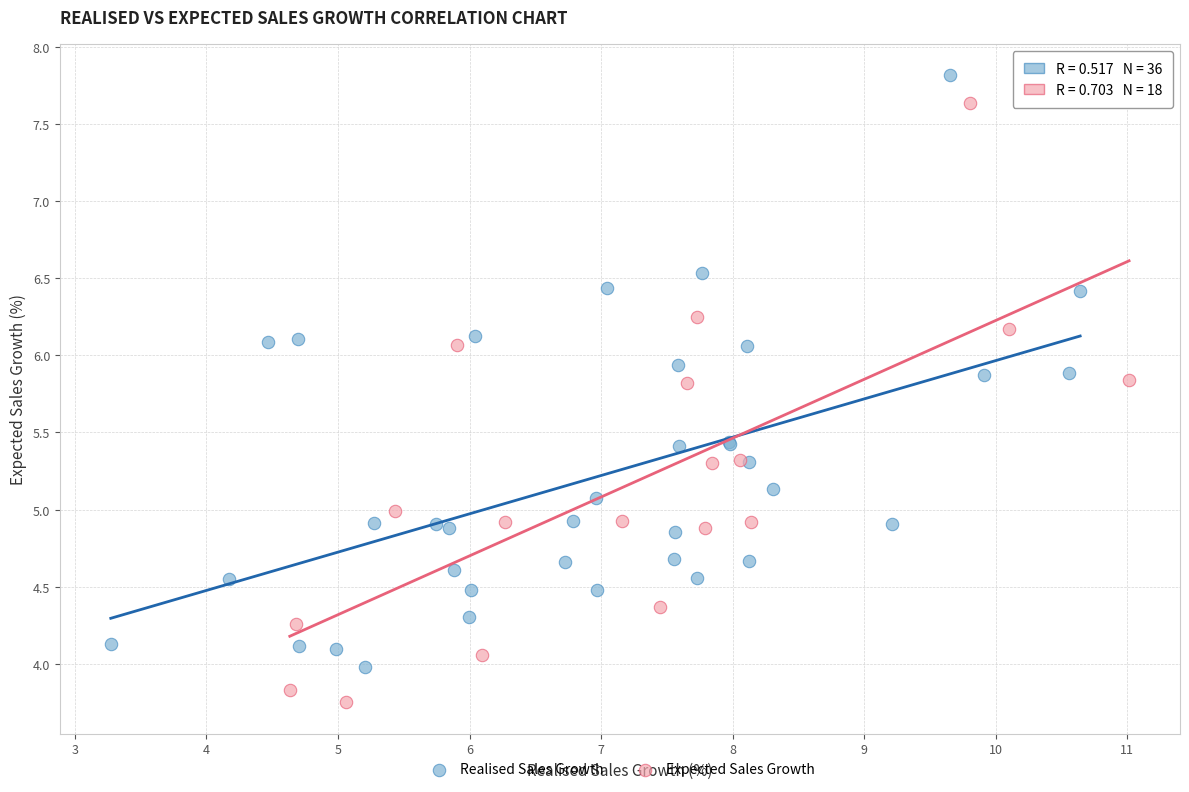

Which series reaches the maximum Y coordinate?

Realised Sales Growth